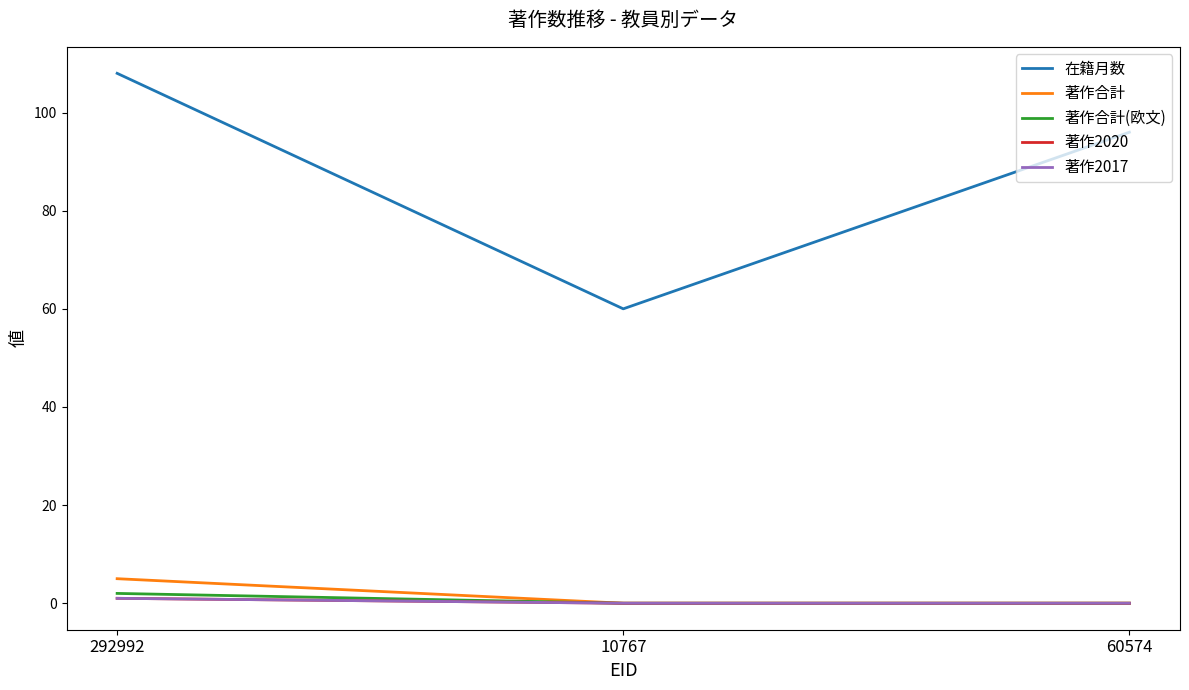

Is this an area chart (filled region under the line)?

No